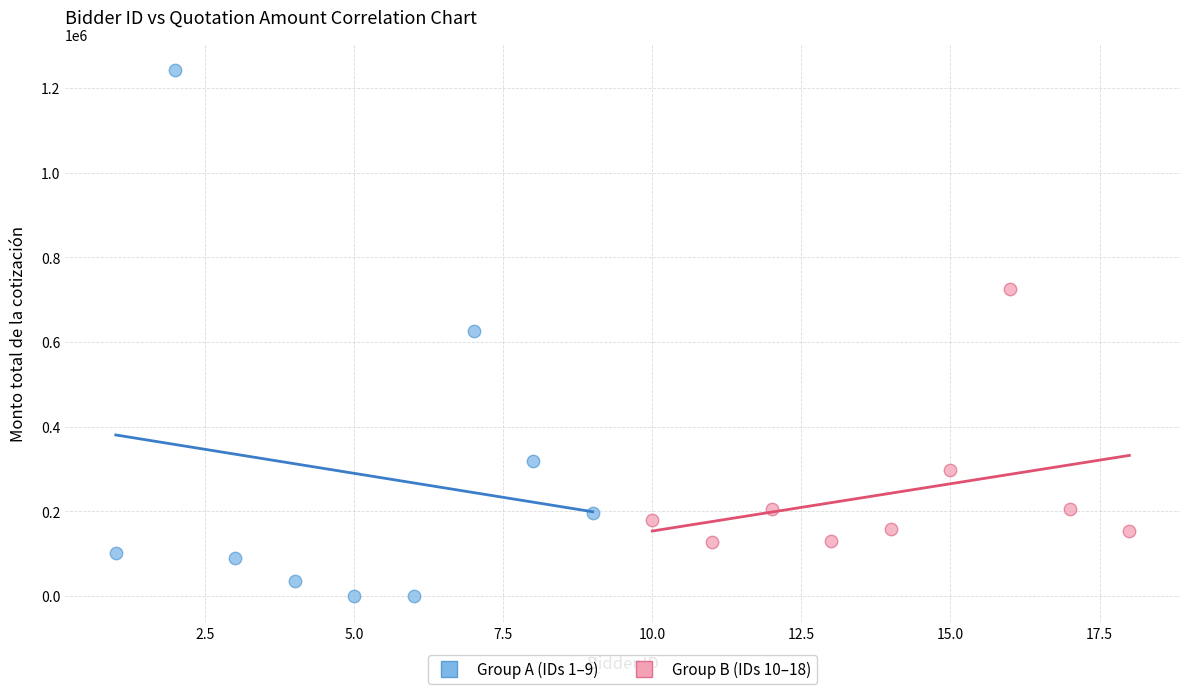

Which series has the largest Y range (max minus min)?

Group A (IDs 1–9)